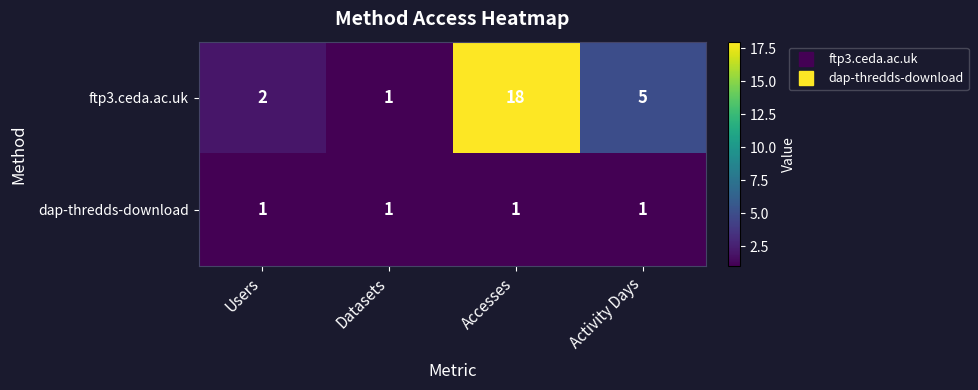

What value does the ftp3.ceda.ac.uk series have at Activity Days?

5